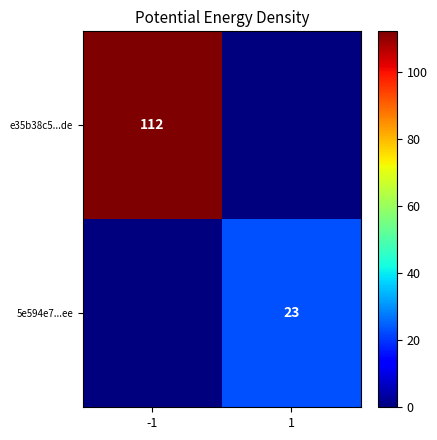

Is it true that 5e594e7...ee equals 6 at 1?

False